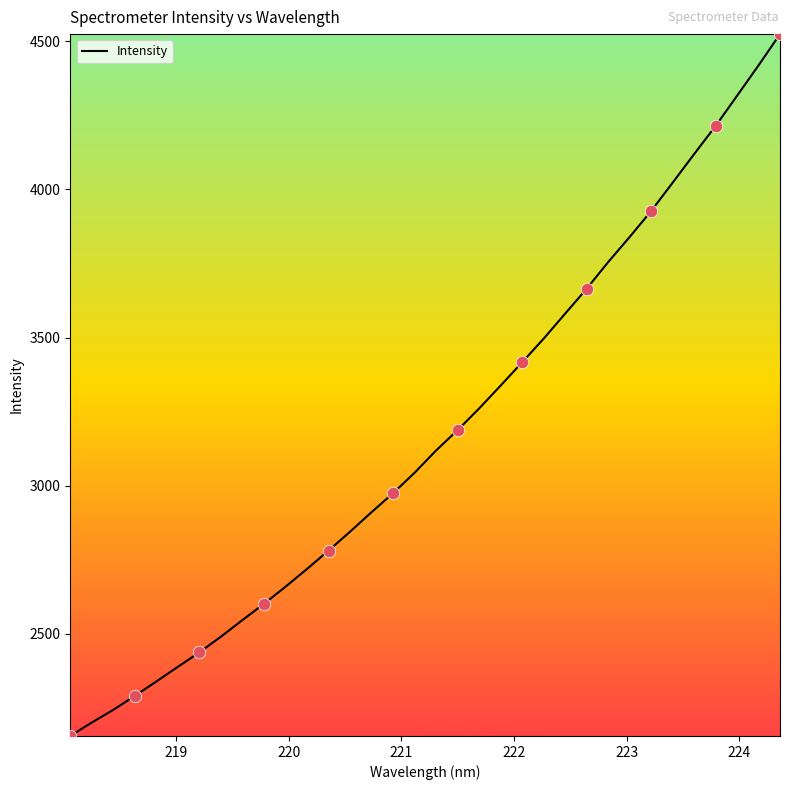

What is the smallest value displayed?

2154.6